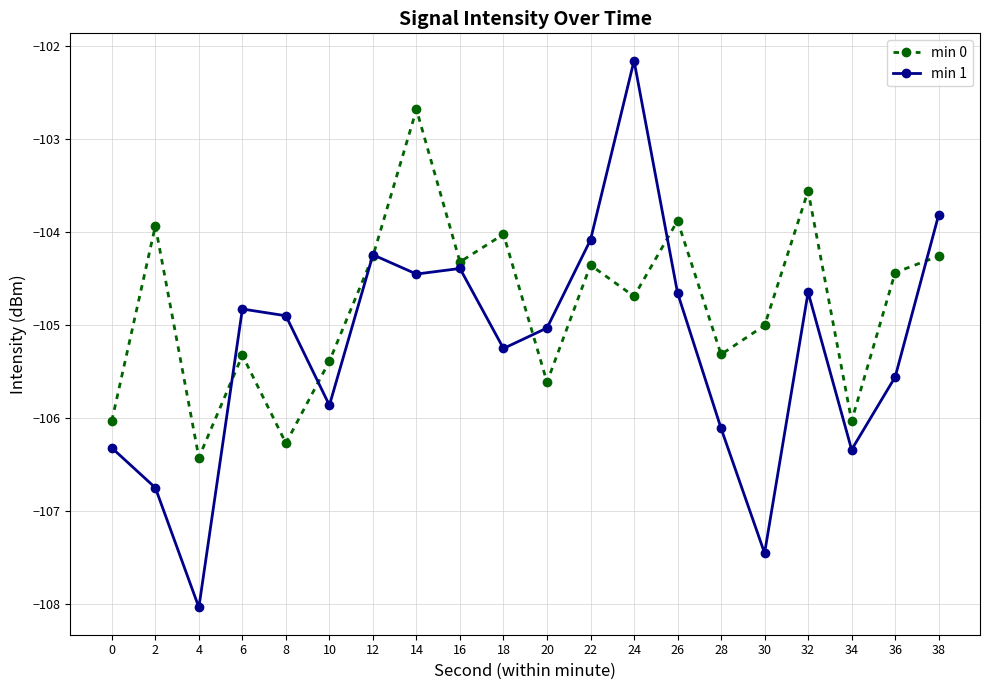

At which category does min 1 reach its first local peak?

6